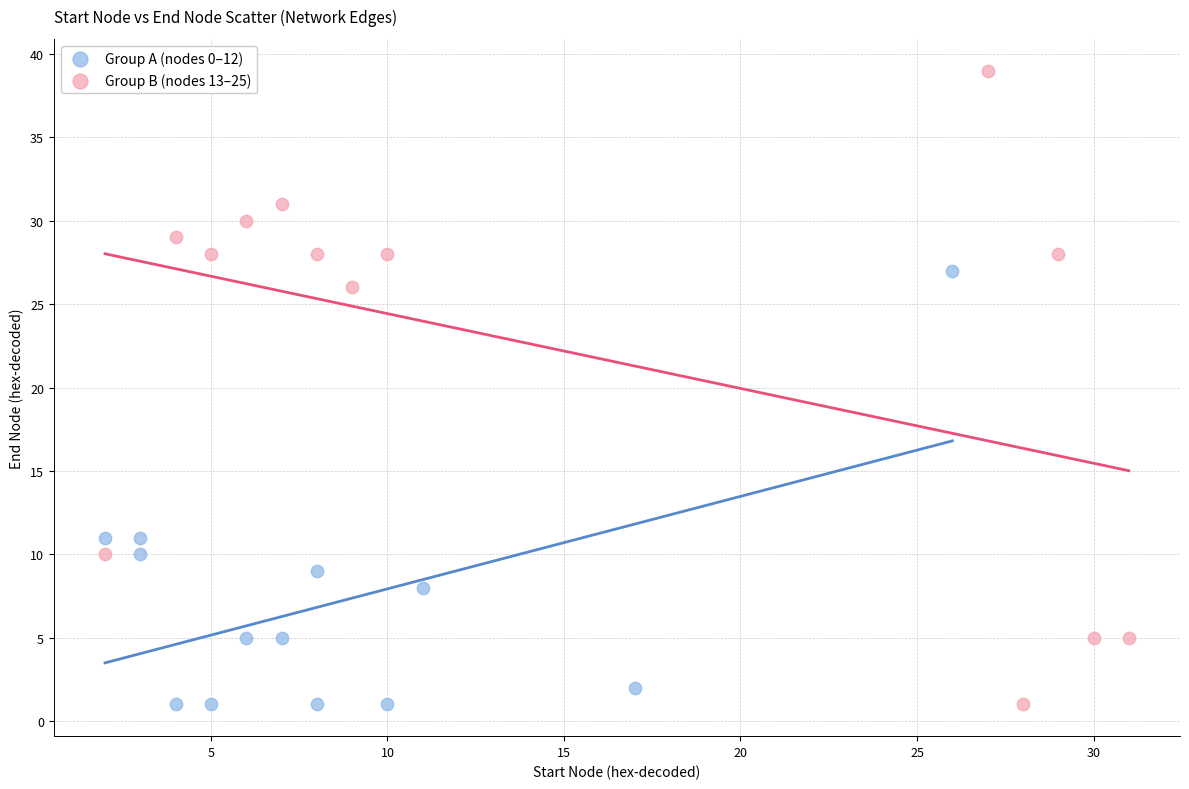

Which series reaches the maximum Y coordinate?

Group B (nodes 13–25)